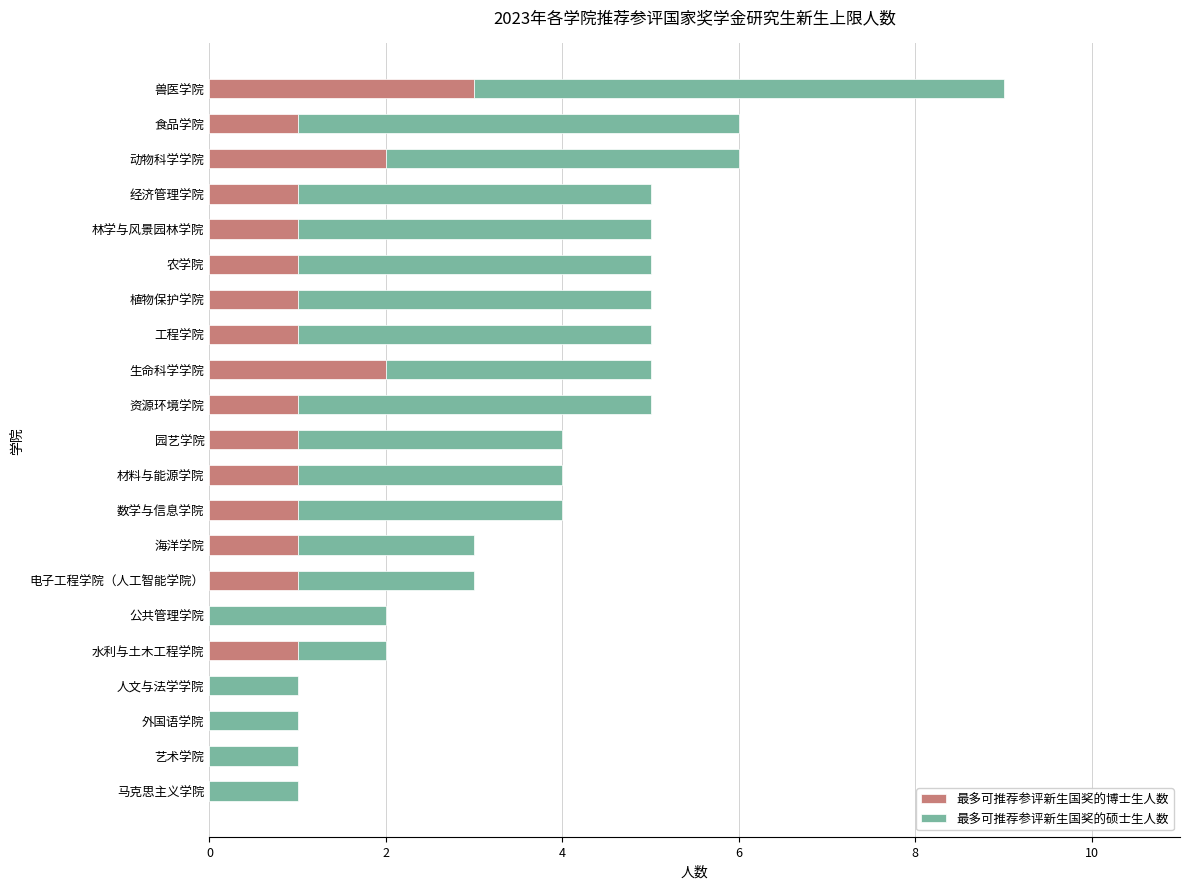

What is the total value across all series at 林学与风景园林学院?

5